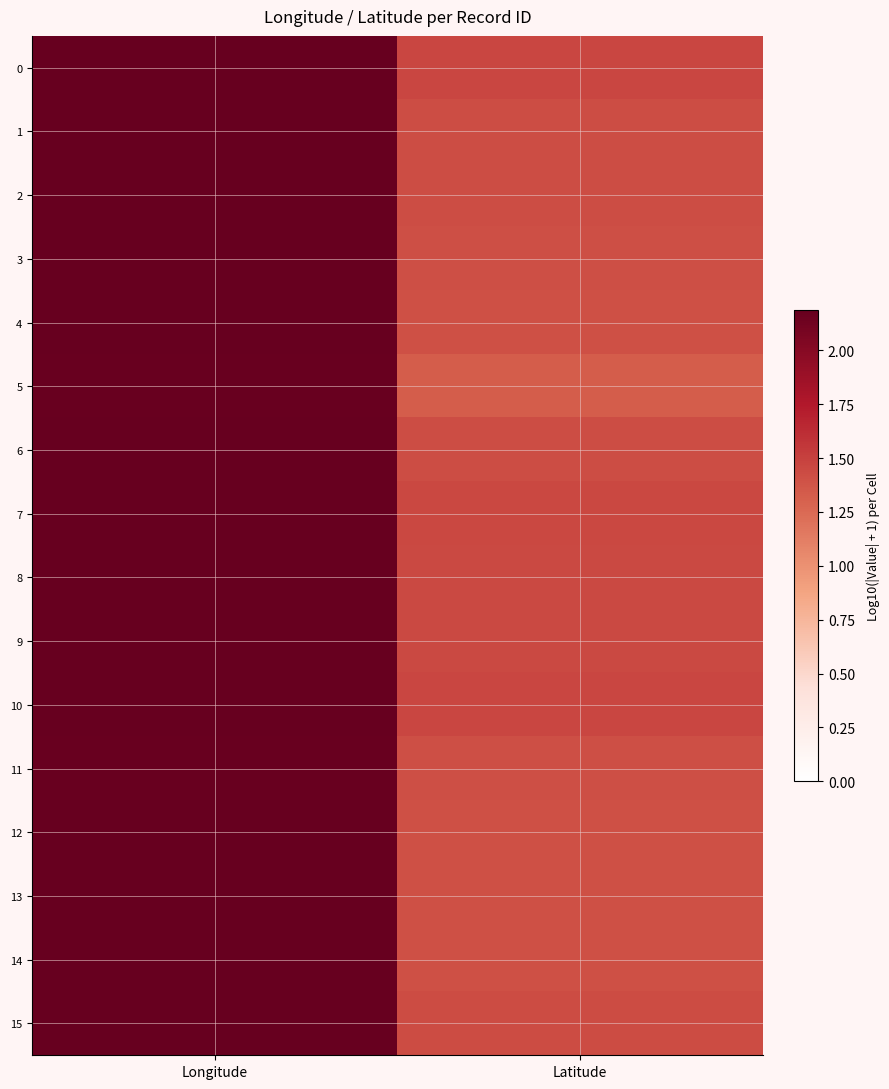

Which series changed the most between Longitude and Latitude?

5